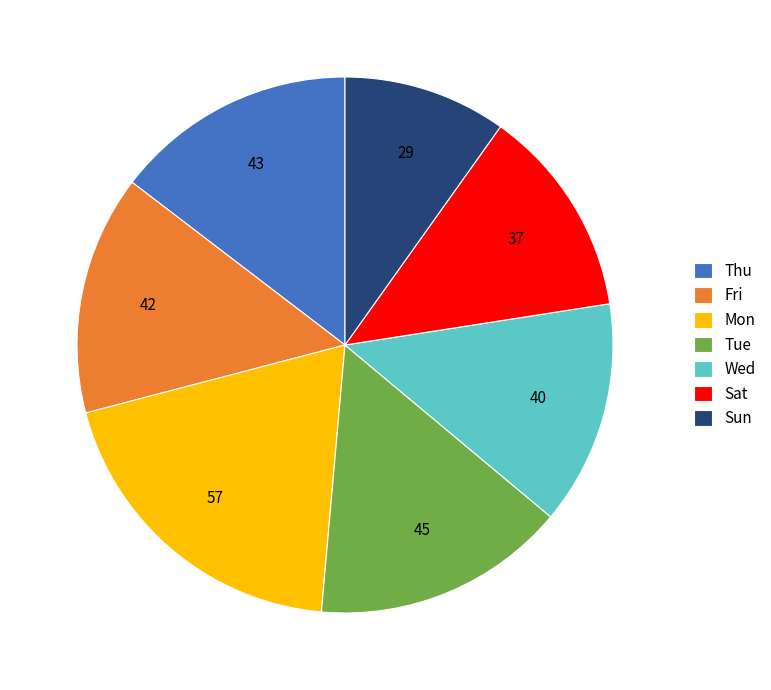

Which category has the biggest portion of the pie?

Mon